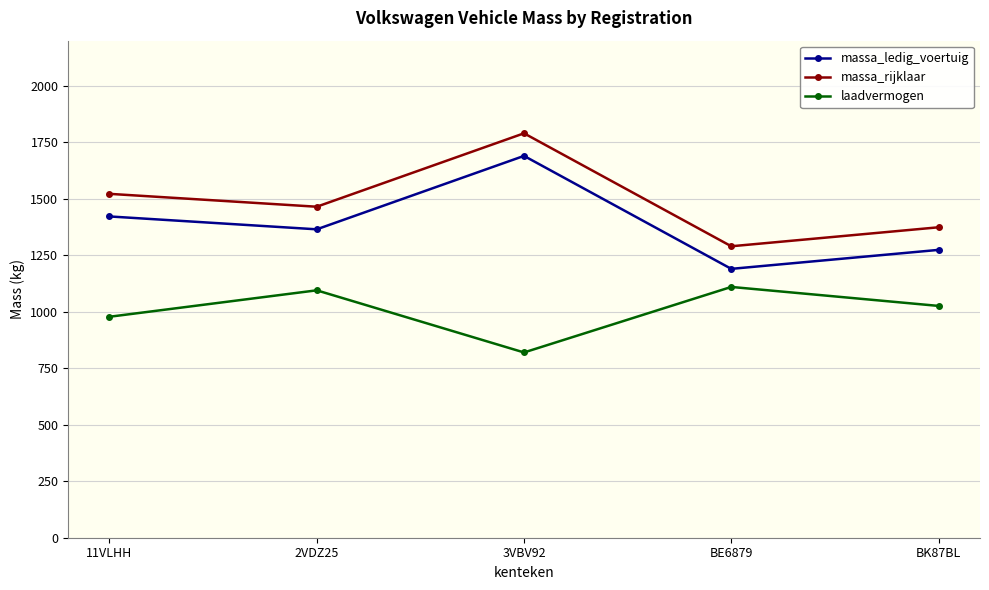

How many lines are shown in the chart?

3